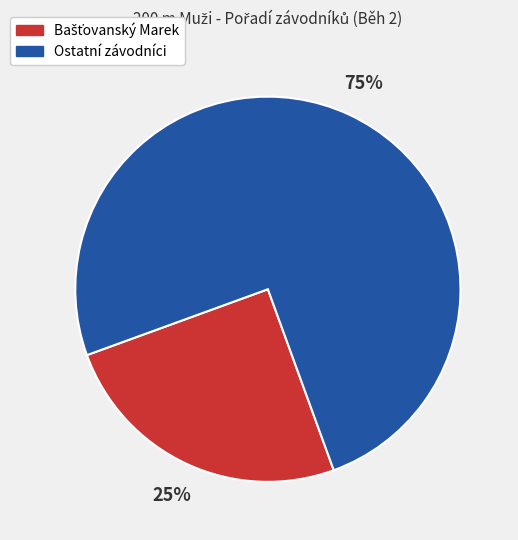

How many segments does this pie chart have?

2